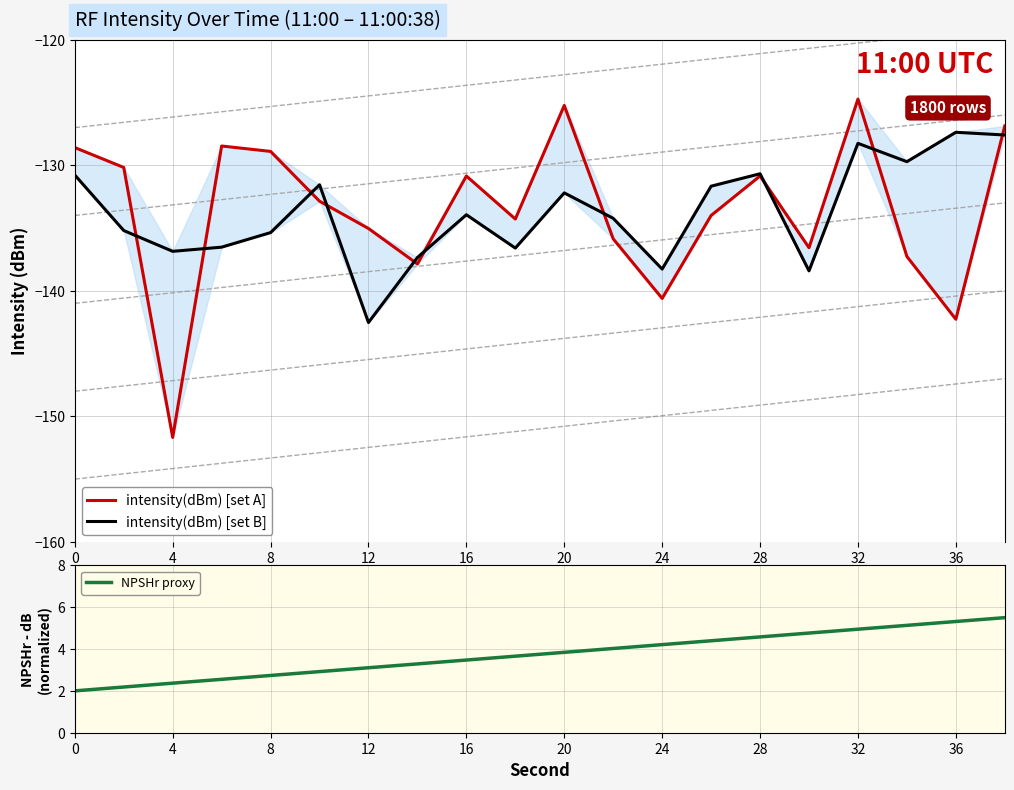

Which series ends up on top after the final intersection of intensity(dBm) [set A] and intensity(dBm) [set B]?

intensity(dBm) [set A]